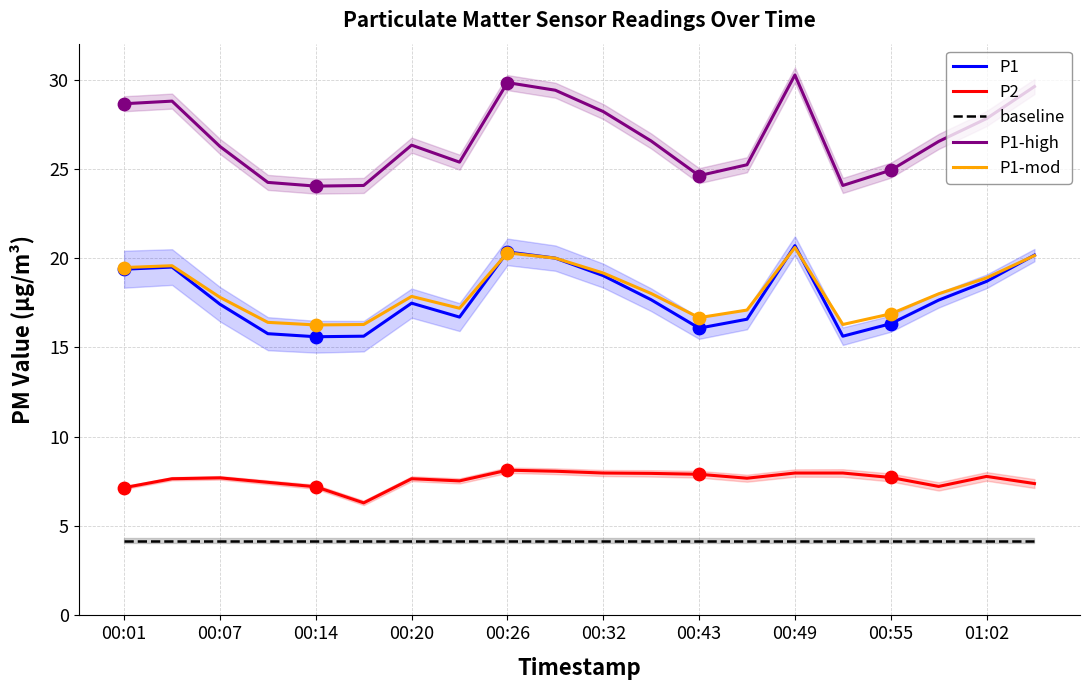

What are all the series names shown in the legend?

P1, P2, baseline, P1-high, P1-mod